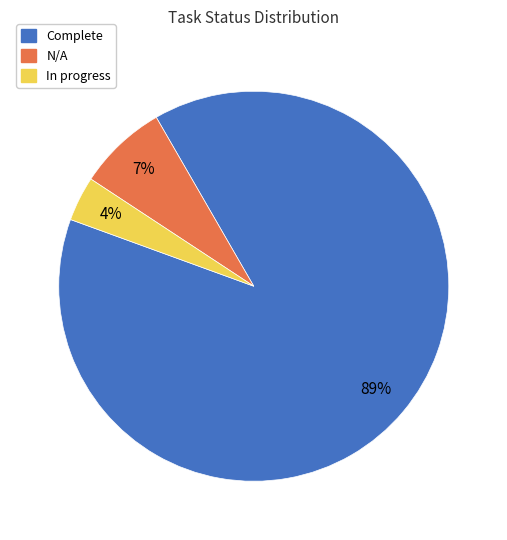

To the nearest percent, what is the combined percentage of N/A and Complete?

96%